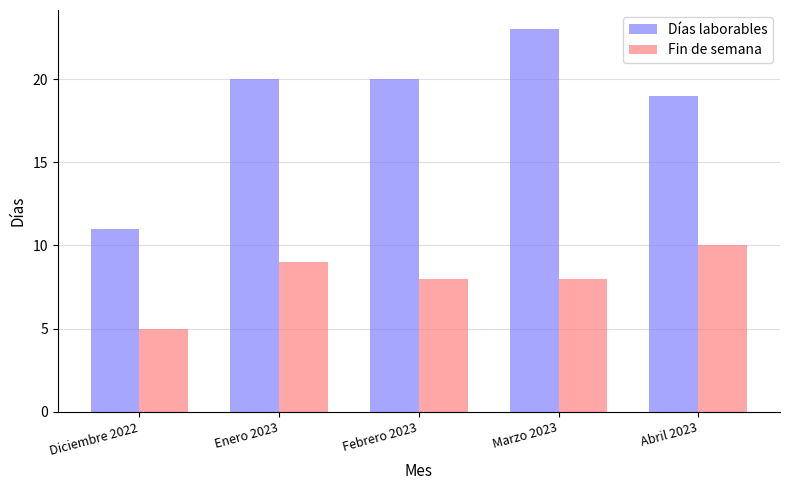

At which label does Fin de semana first exceed 8?

Enero 2023